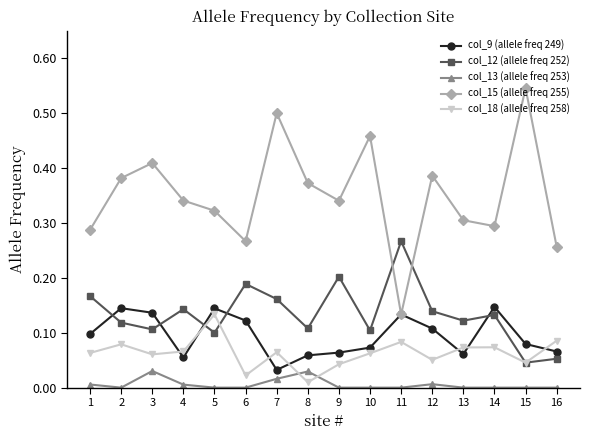

Which category has the highest value across all series?

15